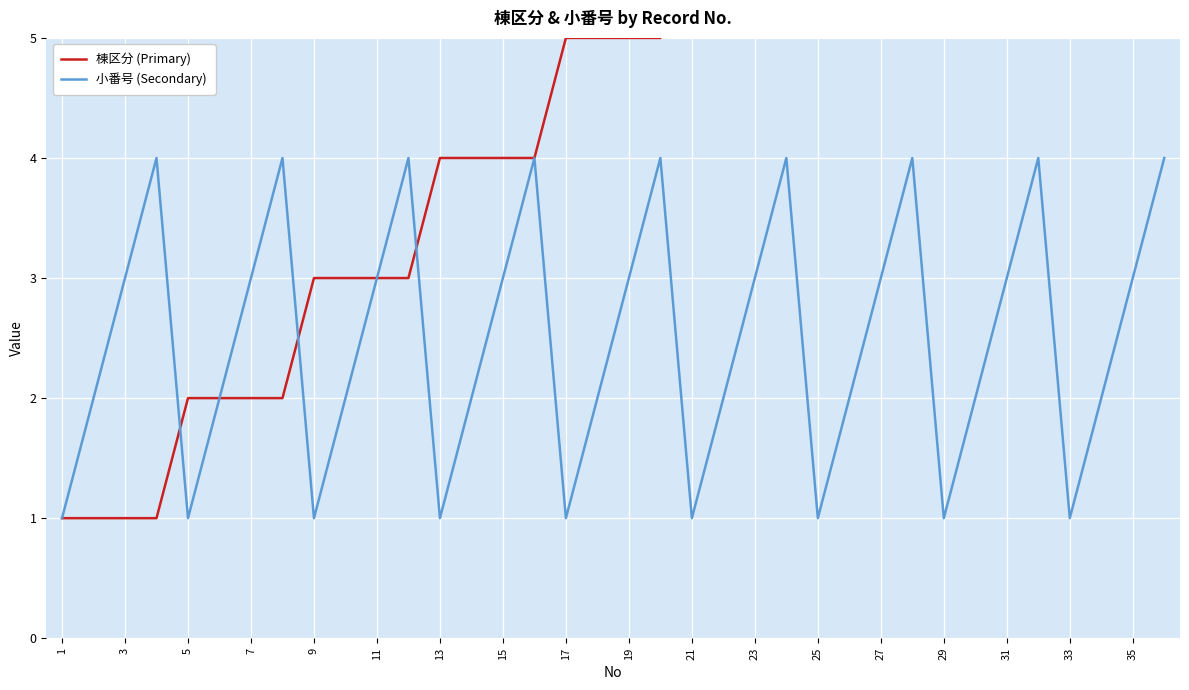

Which category has the lowest value in the 小番号 (Secondary) series?

1